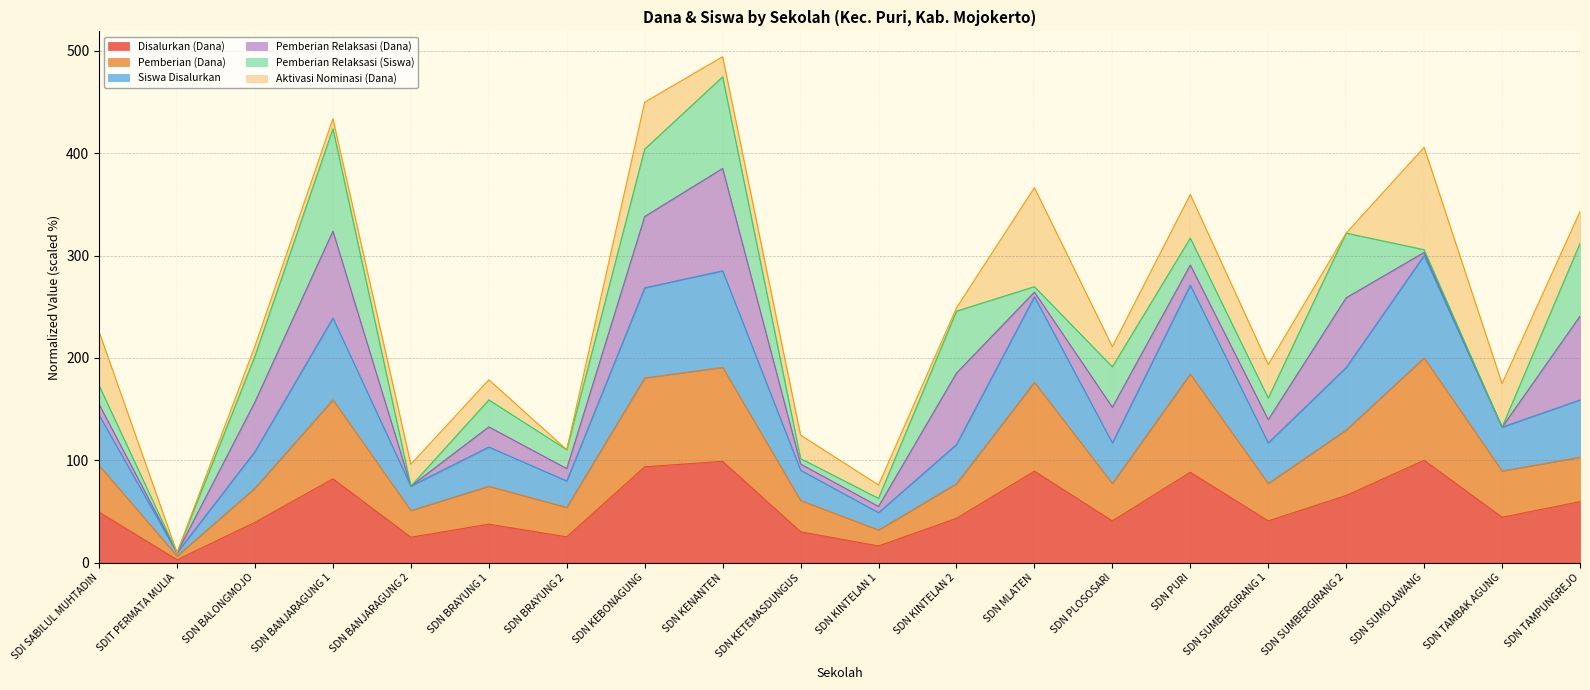

At which label does Disalurkan (Dana) reach its minimum?

SDIT PERMATA MULIA